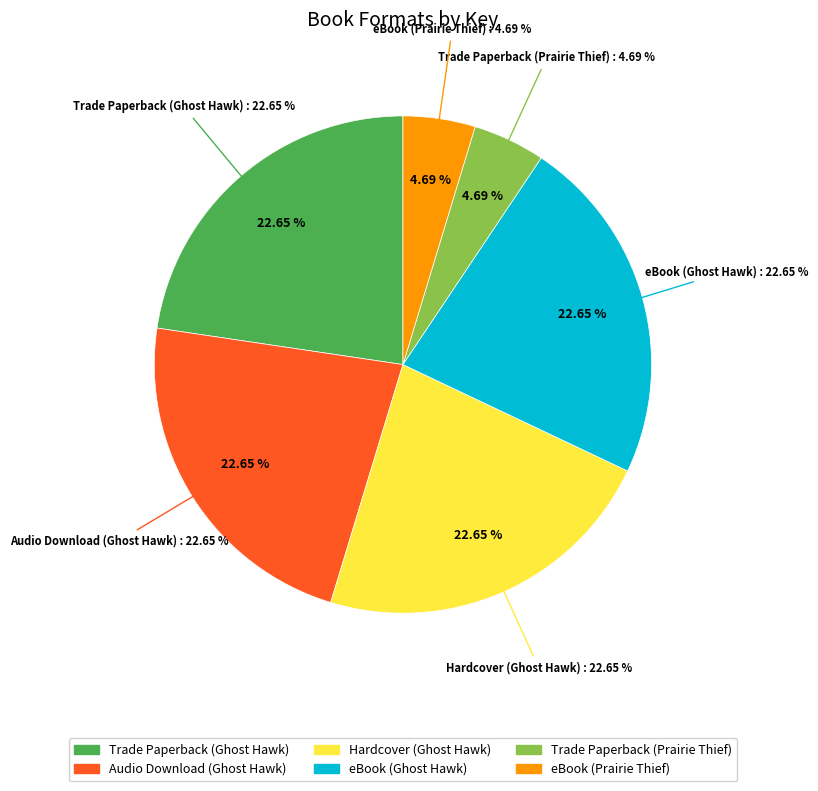

Does any single category account for the majority?

No